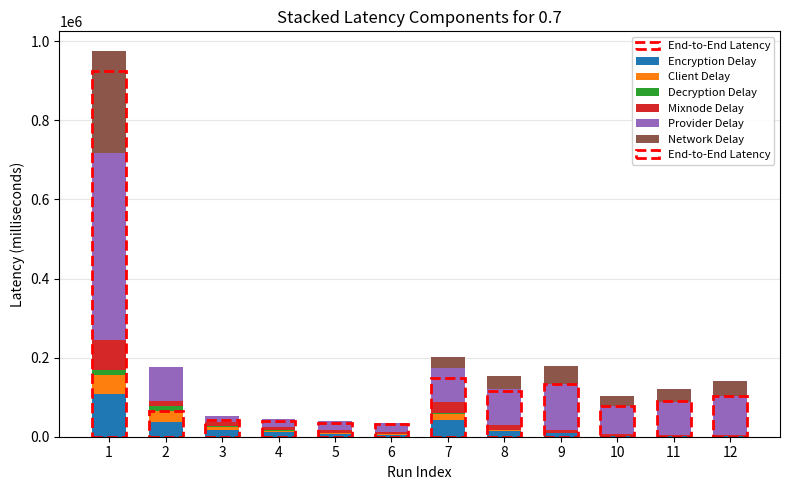

The value of Encryption Delay at 1 is 108638. True or false?

True